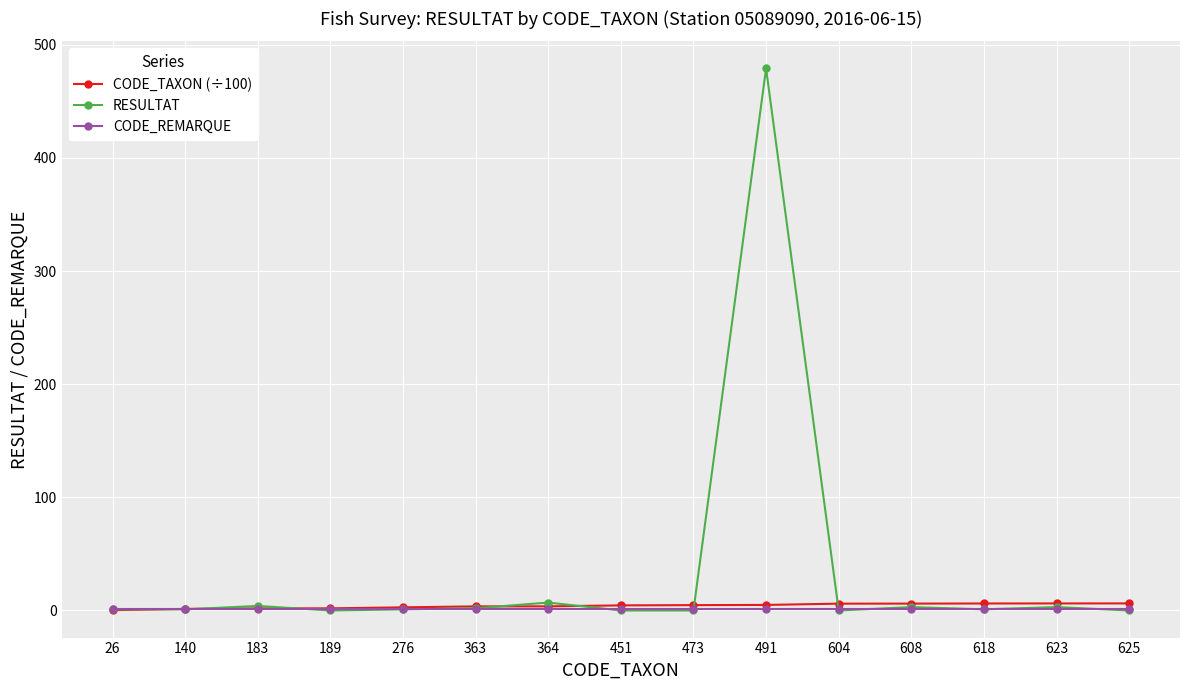

How many intersections are there between CODE_TAXON (÷100) and CODE_REMARQUE?

1